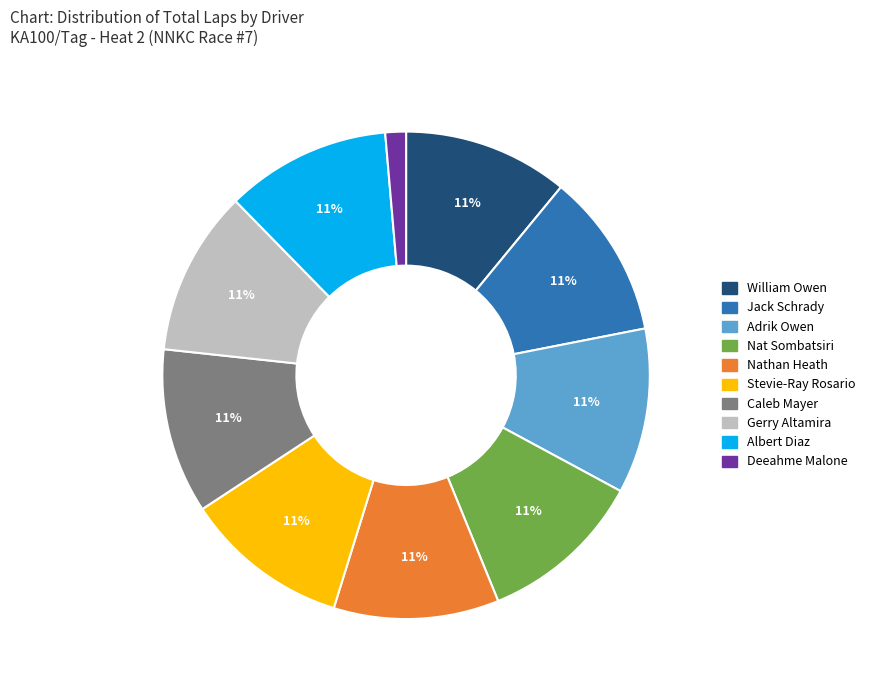

Is there a majority slice in this chart?

No